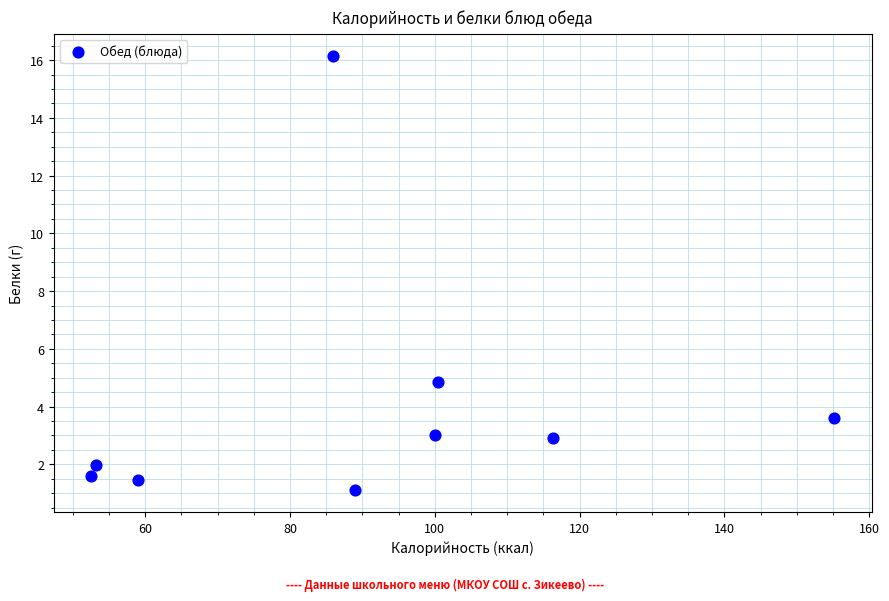

What Y value in the scatter plot is closest to 8?

4.9